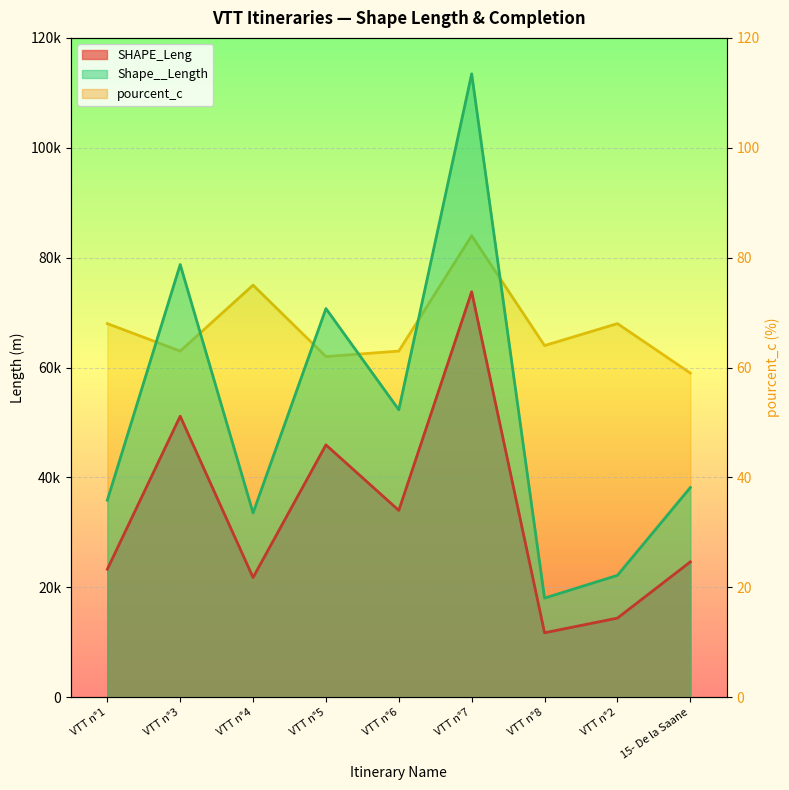

What is the highest value of the pourcent_c series?

84.0